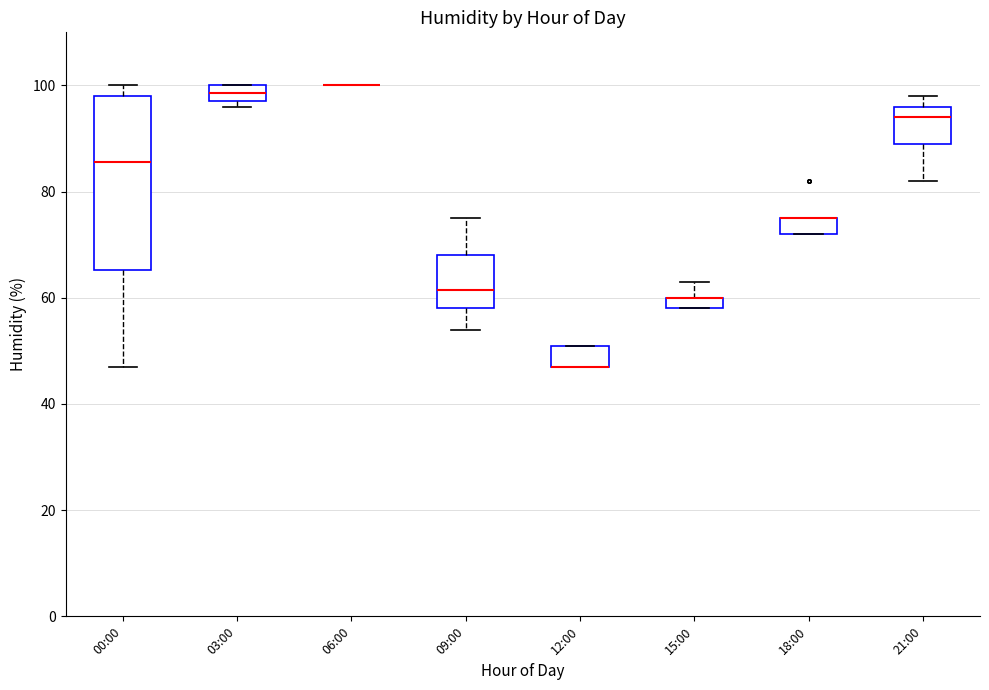

Where is the lower edge of the box for 12:00 on the y-axis? The values are not printed on the chart, so give them approximately, as read against the axis.

48